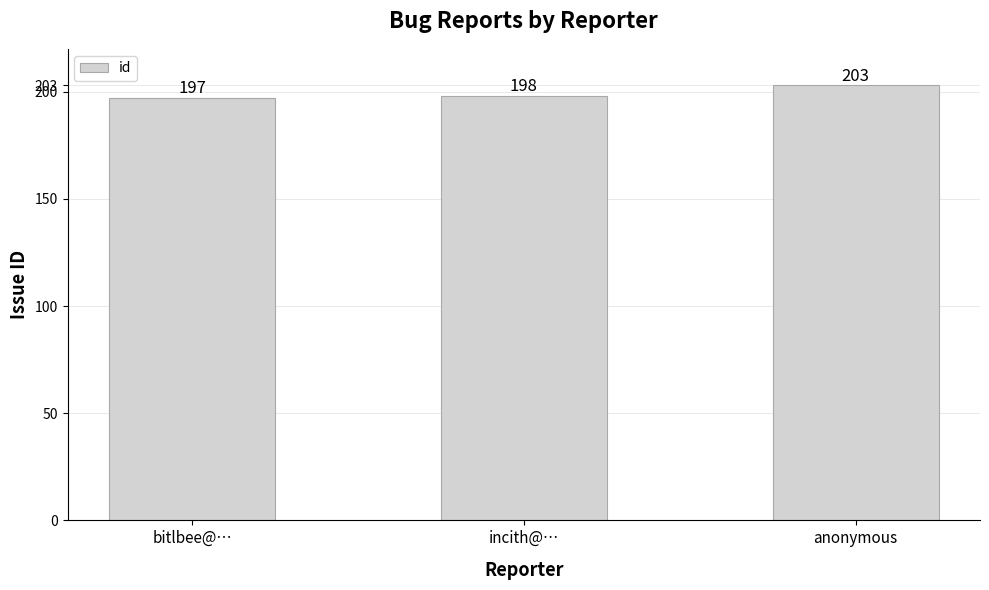

What is the average value?

199